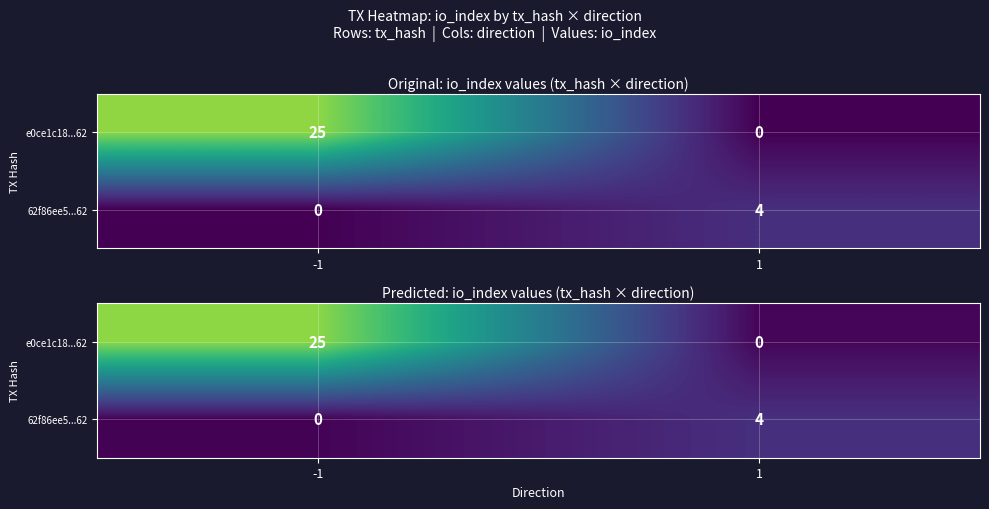

Is the value of 62f86ee5...62 at 1 greater than the value of e0ce1c18...62 at -1?

No